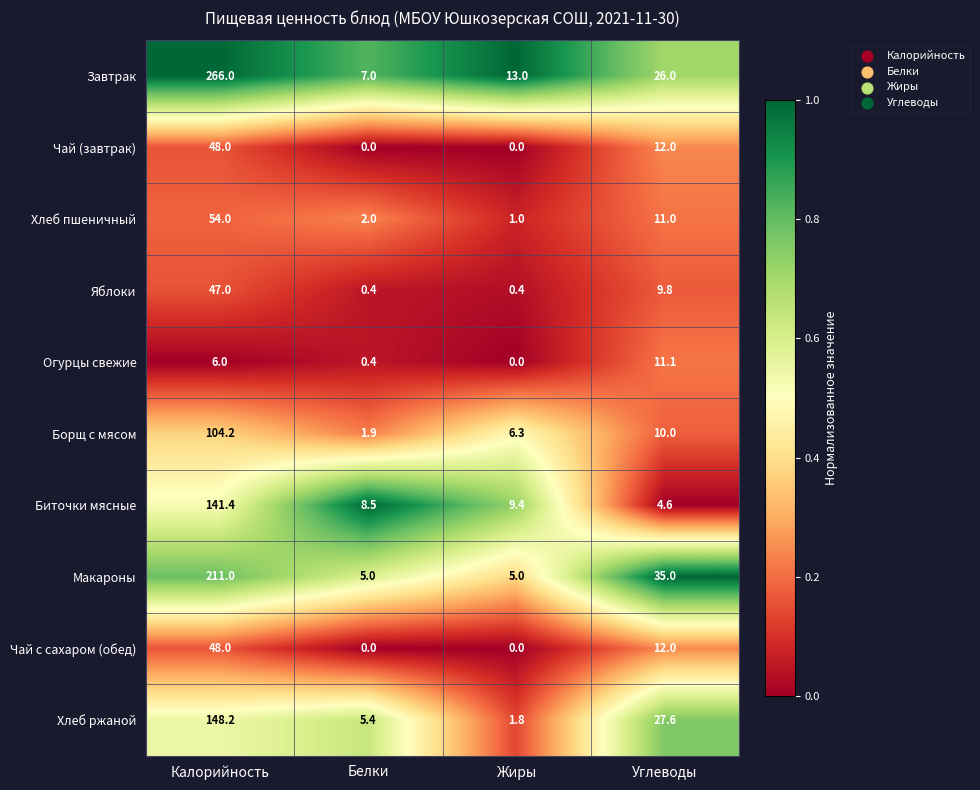

List the labels in order of Огурцы свежие value, largest first.

Углеводы, Калорийность, Белки, Жиры